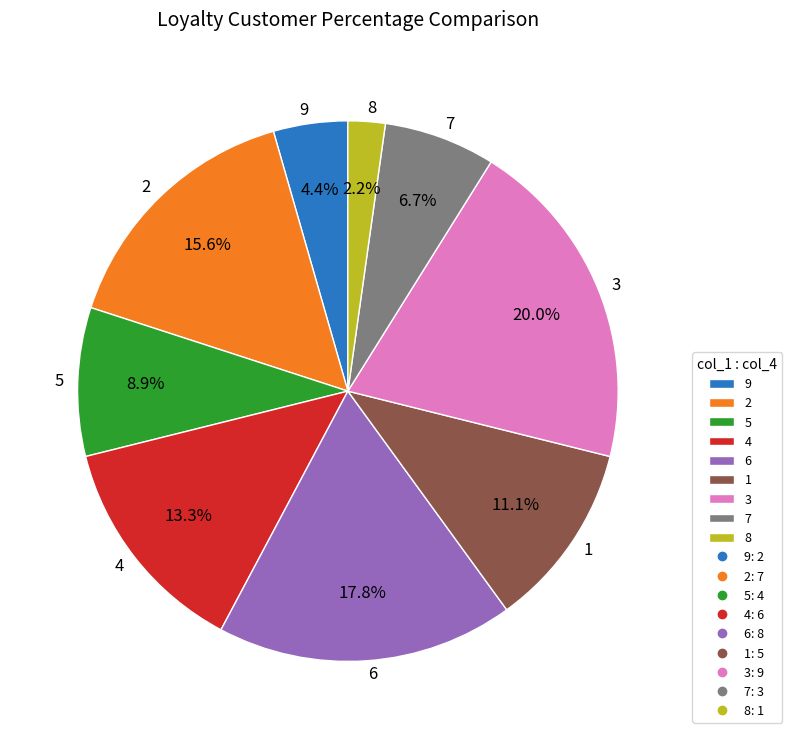

Approximately how many times larger is the value at 2 compared to 1?

1.4